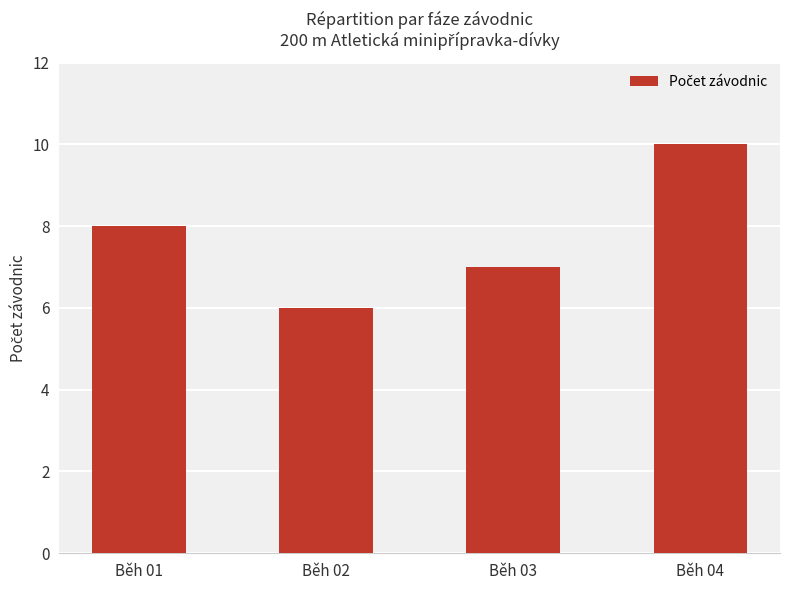

How many data points are less than 8?

2